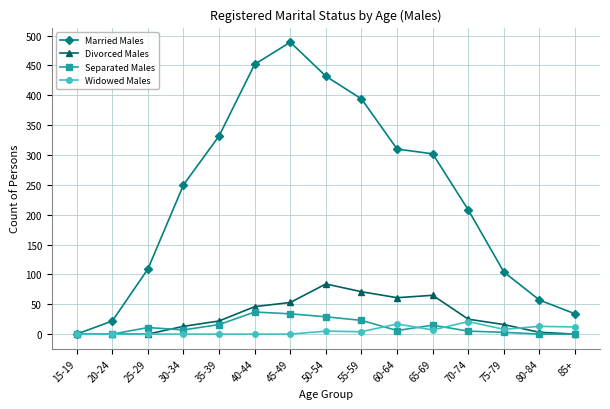

True or false: Widowed Males and Divorced Males intersect in this chart.

True